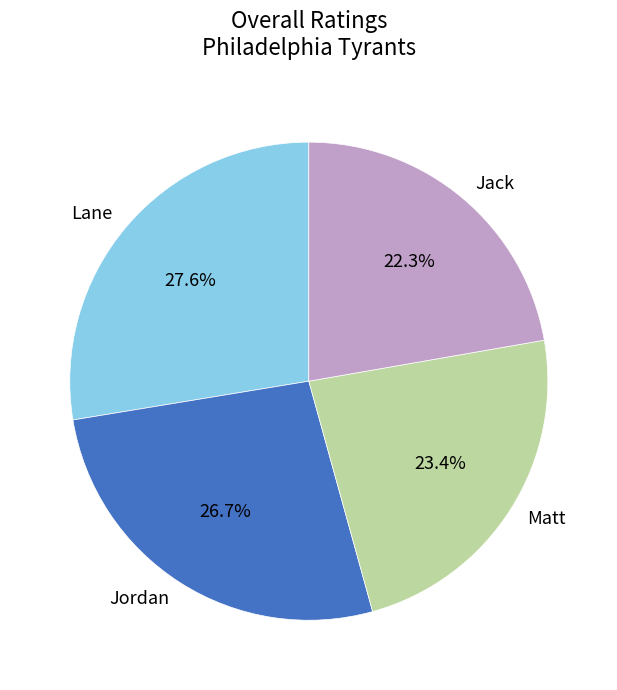

Does any single category account for the majority?

No